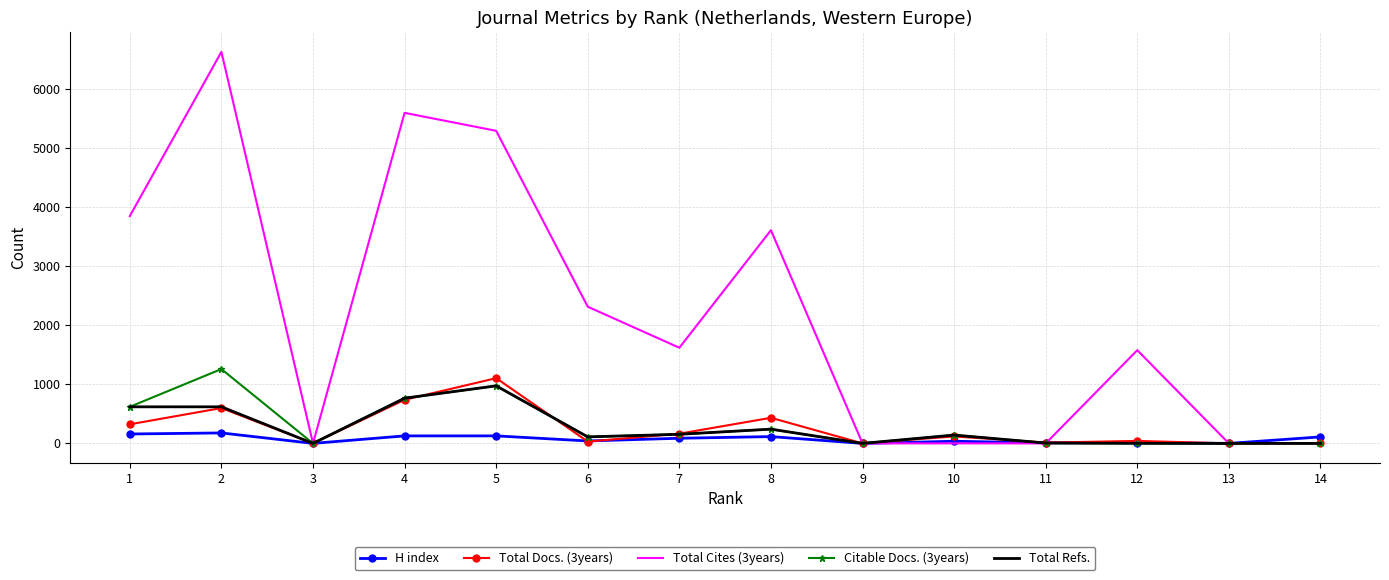

What is the maximum value shown in the chart?

6626